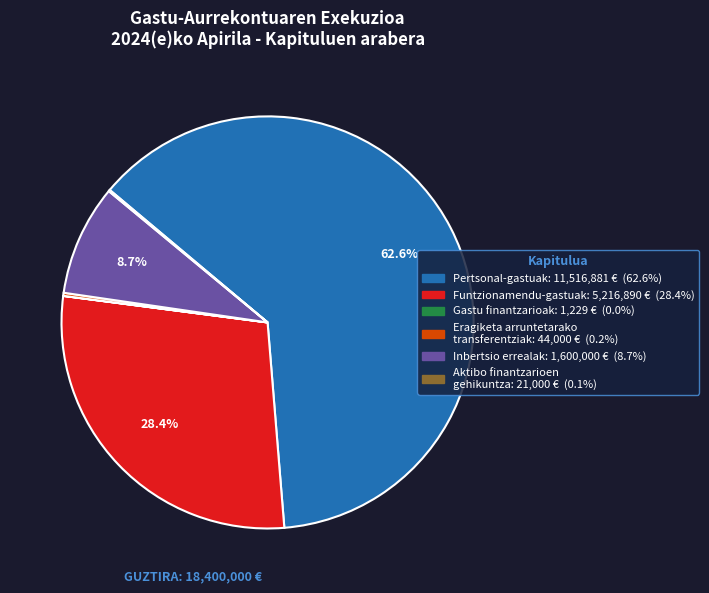

Is there any slice that represents more than half of the pie?

Yes